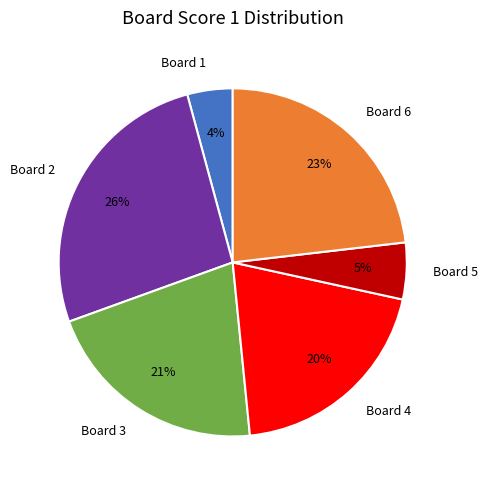

Do Board 5 and Board 4 together represent more than half of the pie?

No